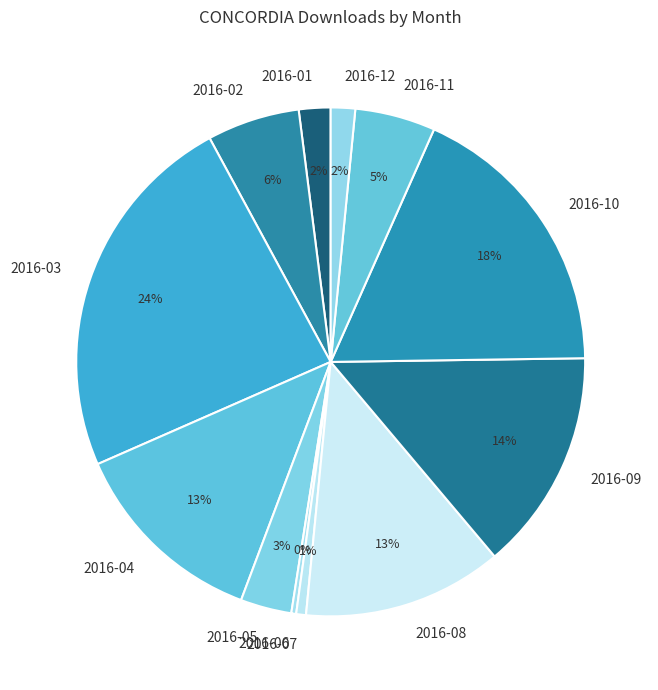

Count the number of slices in the pie.

12